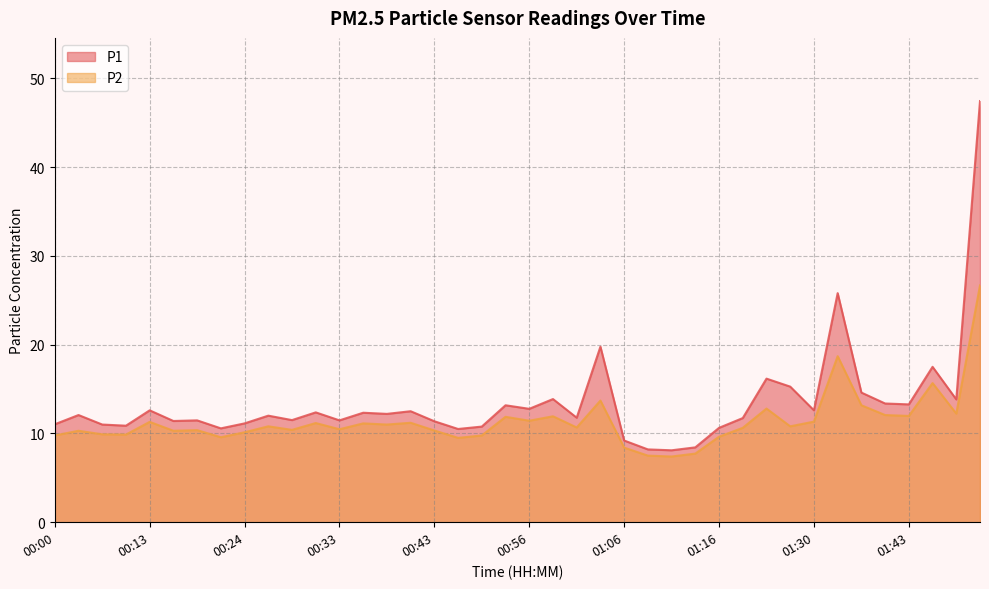

The value of P2 at 01:09 is 7.5. True or false?

True